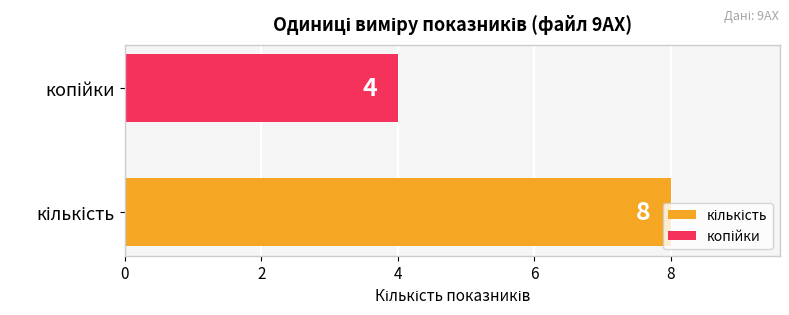

What is the maximum value shown in the chart?

8